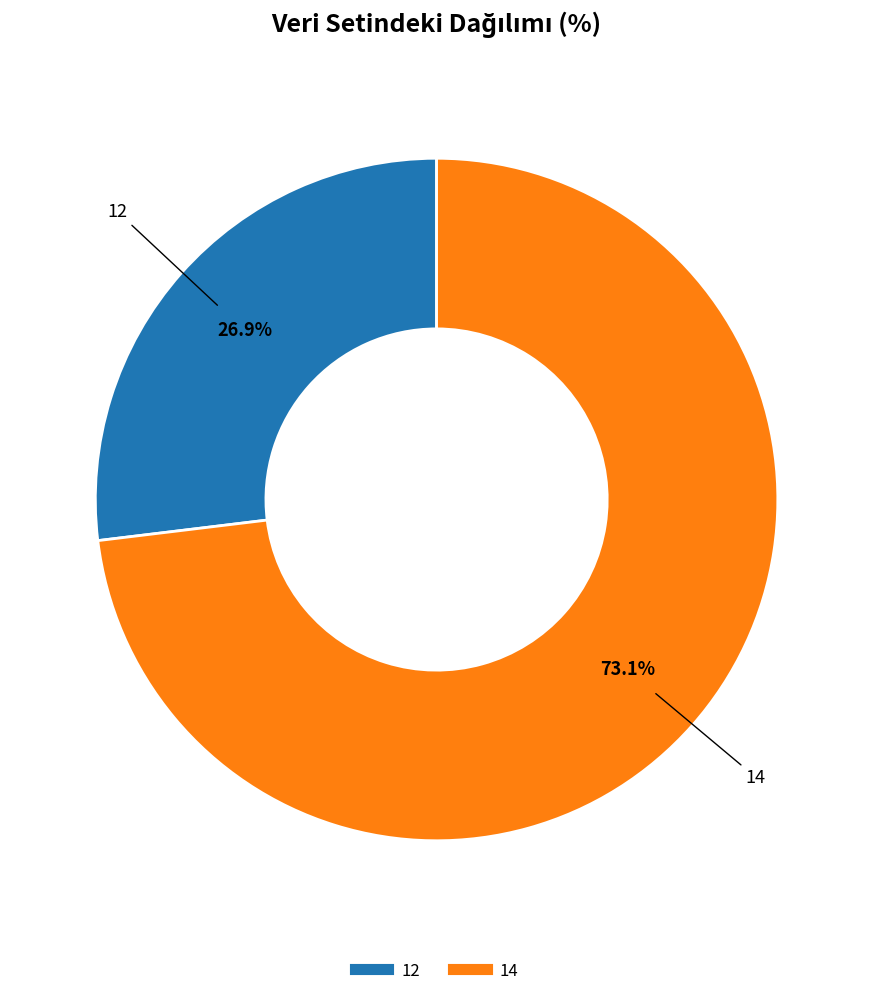

To the nearest percent, what percentage of the pie is 14?

73%